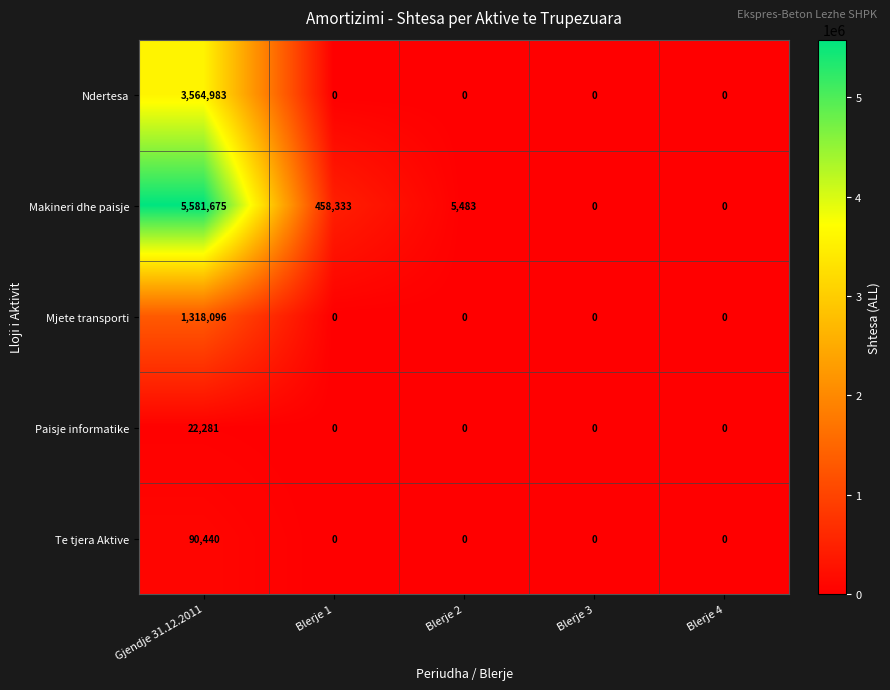

True or false: Ndertesa has a value of 2352260 at Blerje 1.

False